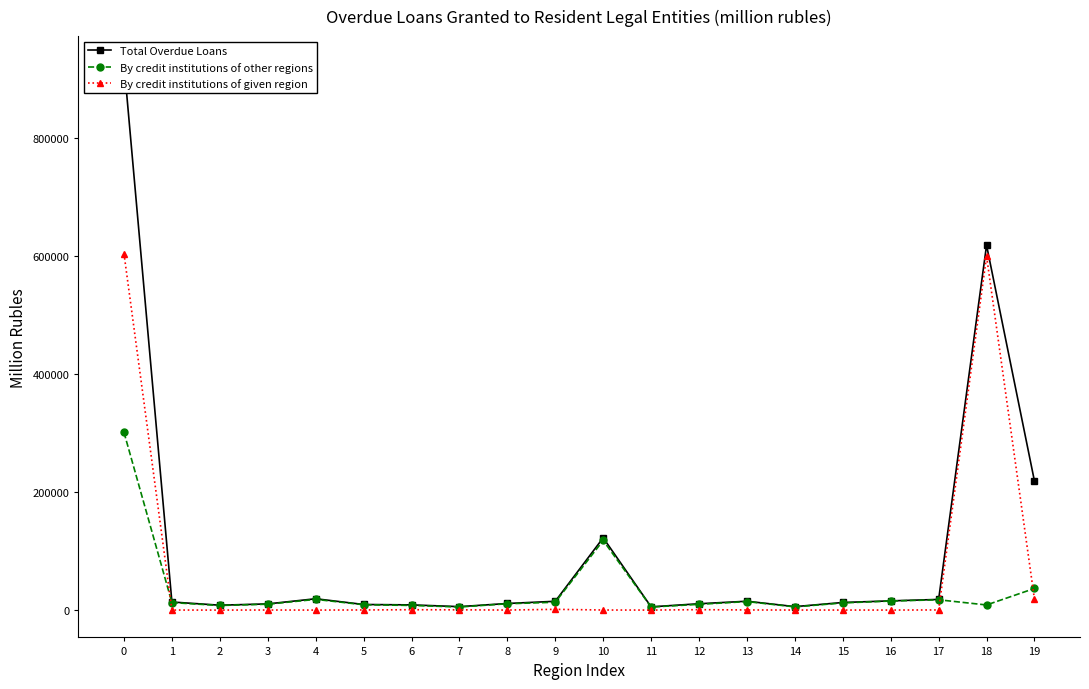

Count the number of categories in the chart.

20